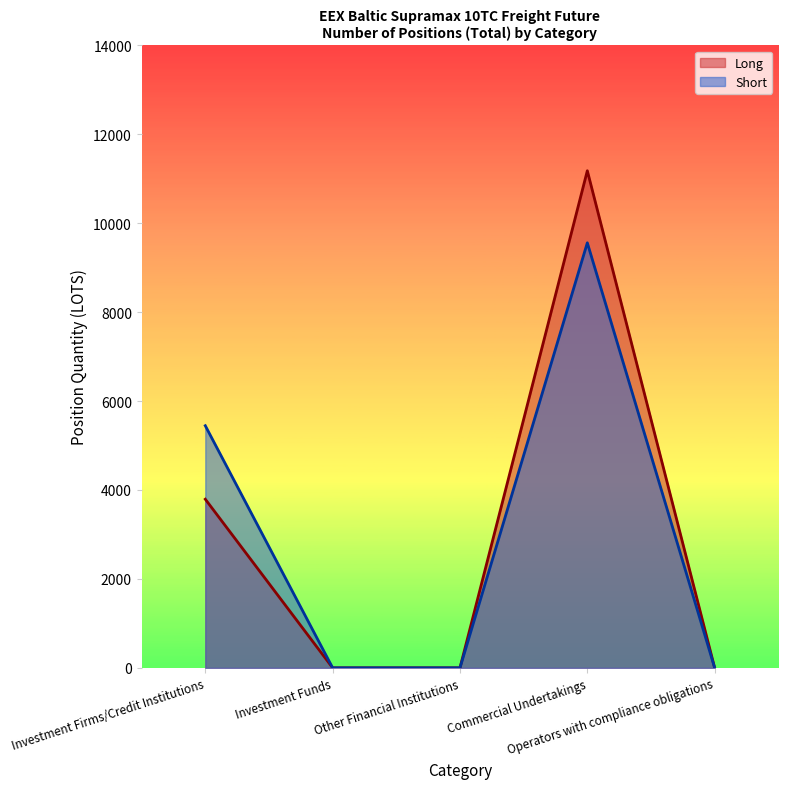

Is it true that Long equals 15902.3 at Commercial Undertakings?

False